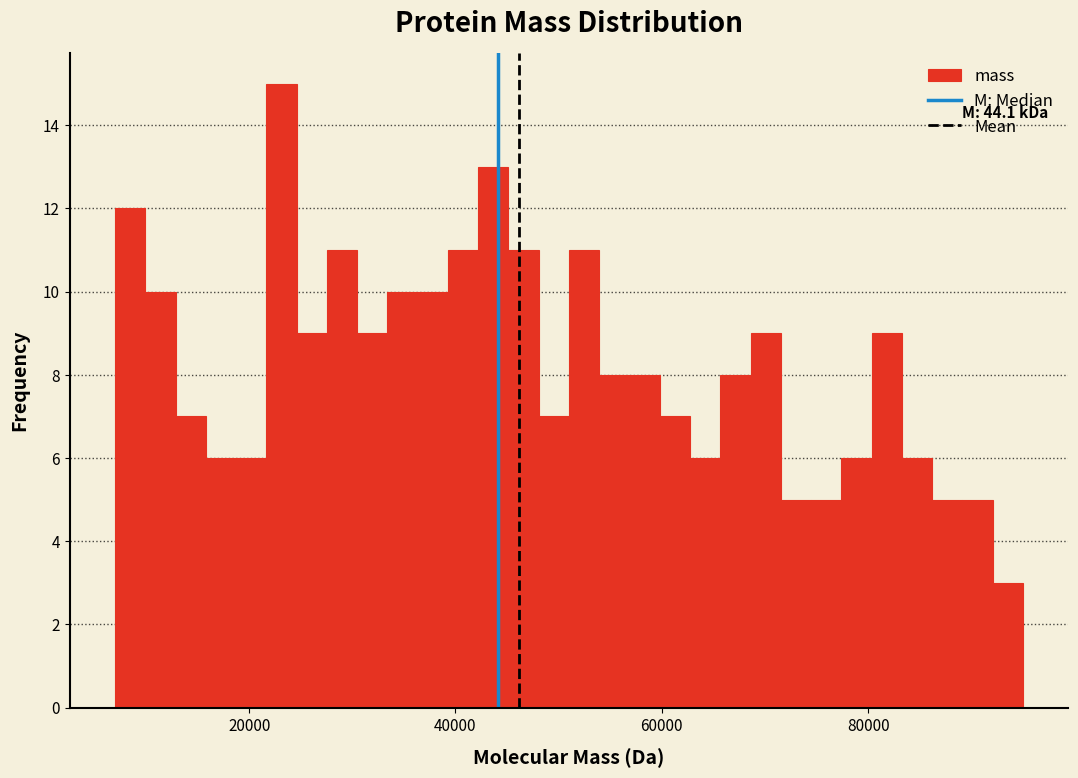

Read against the x-axis, roughly where is the centre of the tallest bar?

24000